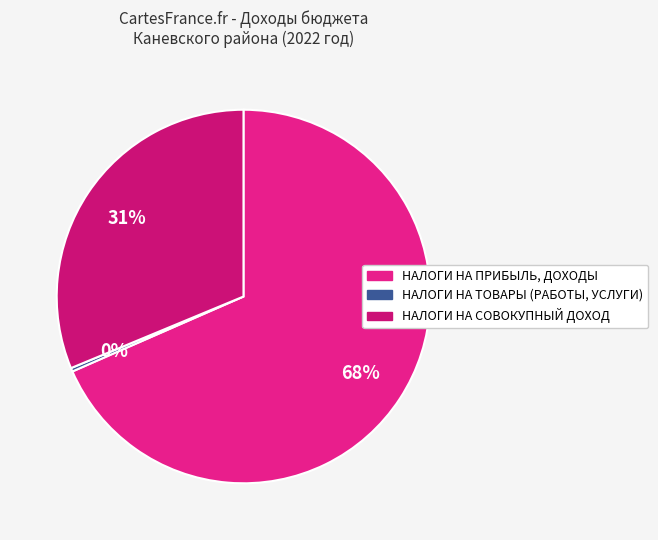

How many slices are in this pie chart?

3